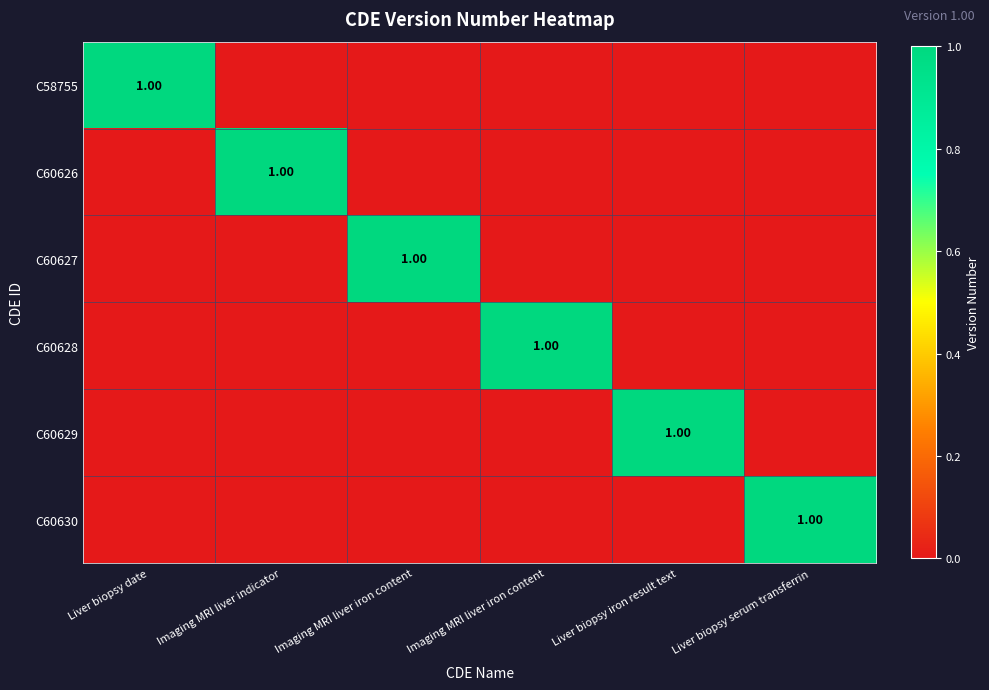

Rank the categories by C60627 value from highest to lowest.

Imaging MRI liver iron content, Liver biopsy date, Imaging MRI liver indicator, Imaging MRI liver iron content, Liver biopsy iron result text, Liver biopsy serum transferrin